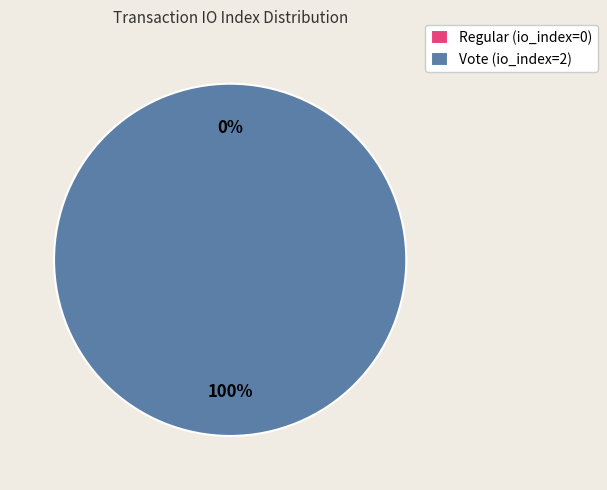

What is the majority slice?

Vote